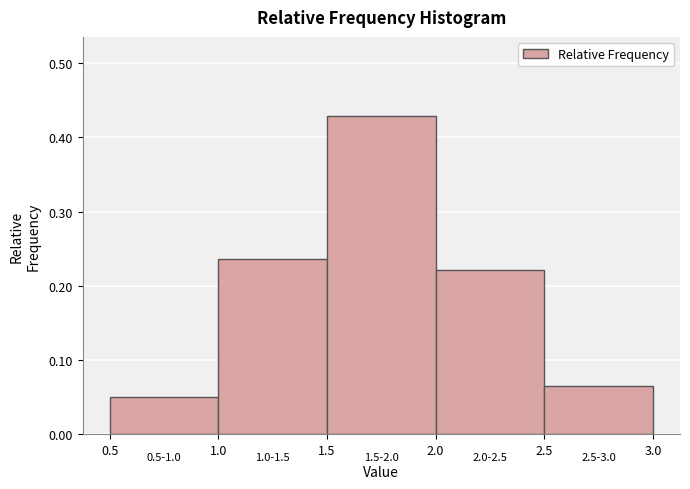

Which range on the x-axis has the tallest bar?

1.5 to 2.0